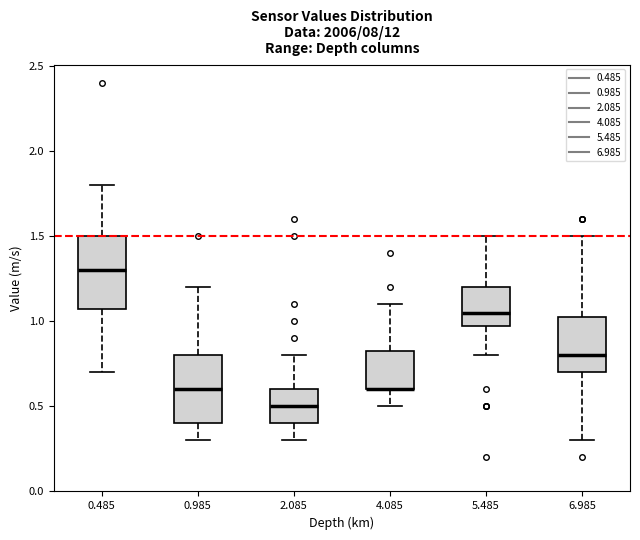

Where is the lower edge of the box at x = 0.985 on the y-axis? The values are not printed on the chart, so give them approximately, as read against the axis.

0.40